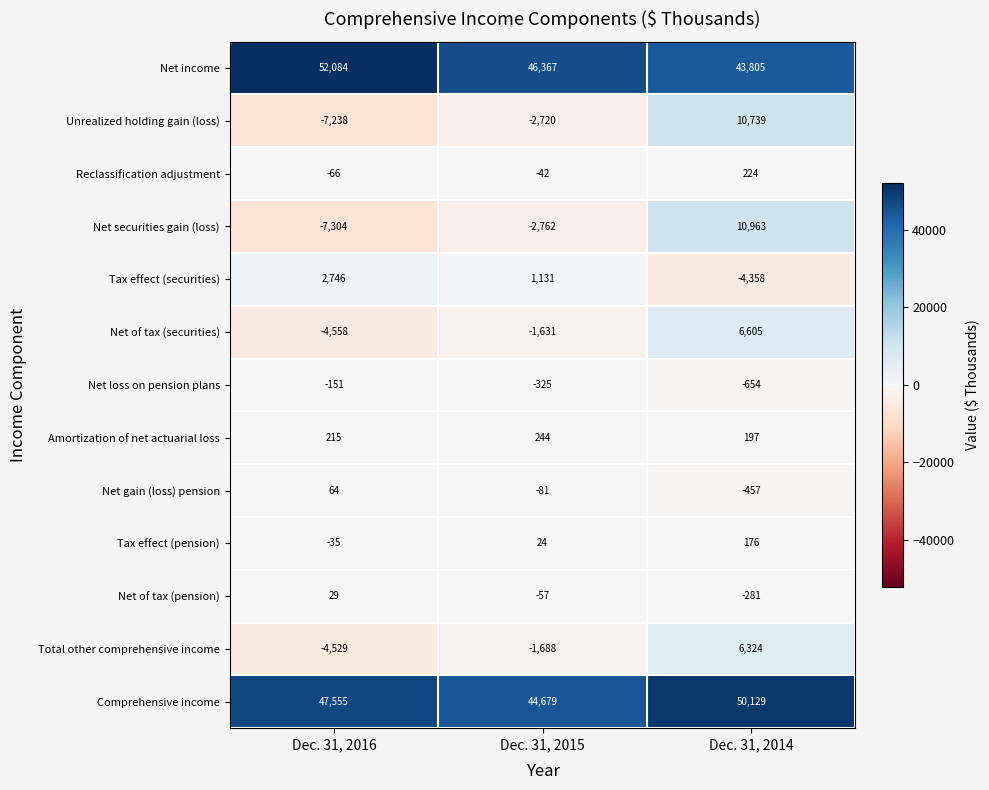

Count the number of data series in this chart.

13